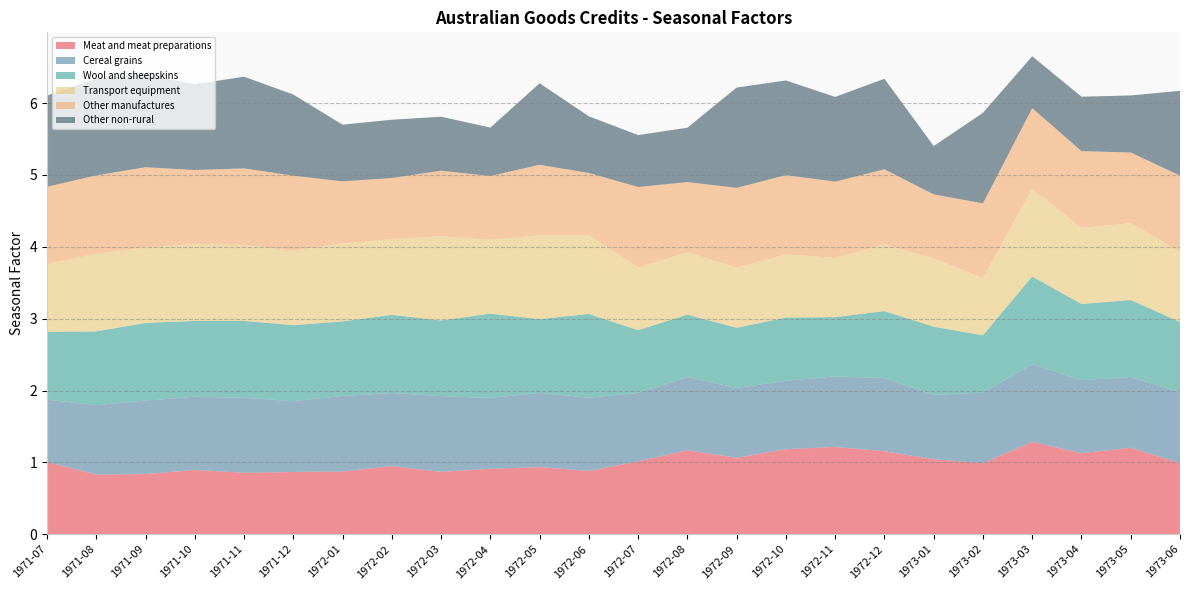

Reading right to left, list all the values displayed in this chart.

Meat and meat preparations: 1.0	1.2	1.1	1.3	1.0	1.0	1.2	1.2	1.2	1.1	1.2	1.0	0.9	0.9	0.9	0.9	0.9	0.9	0.9	0.9	0.9	0.8	0.8	1.0
Cereal grains: 1.0	1.0	1.0	1.1	1.0	0.9	1.0	1.0	1.0	1.0	1.0	1.0	1.0	1.0	1.0	1.1	1.0	1.1	1.0	1.0	1.0	1.0	1.0	0.9
Wool and sheepskins: 1.0	1.1	1.1	1.2	0.8	1.0	0.9	0.8	0.9	0.8	0.9	0.9	1.2	1.0	1.2	1.1	1.1	1.0	1.1	1.1	1.1	1.1	1.0	0.9
Transport equipment: 1.0	1.1	1.1	1.2	0.8	1.0	0.9	0.8	0.9	0.8	0.9	0.9	1.1	1.2	1.0	1.2	1.1	1.1	1.0	1.1	1.1	1.1	1.1	0.9
Other manufactures: 1.1	1.0	1.1	1.1	1.0	0.9	1.0	1.1	1.1	1.1	1.0	1.1	0.9	1.0	0.9	0.9	0.9	0.9	1.0	1.1	1.0	1.1	1.1	1.1
Other non-rural: 1.2	0.8	0.8	0.7	1.3	0.7	1.3	1.2	1.3	1.4	0.8	0.7	0.8	1.1	0.7	0.8	0.8	0.8	1.1	1.3	1.2	1.3	1.3	1.3